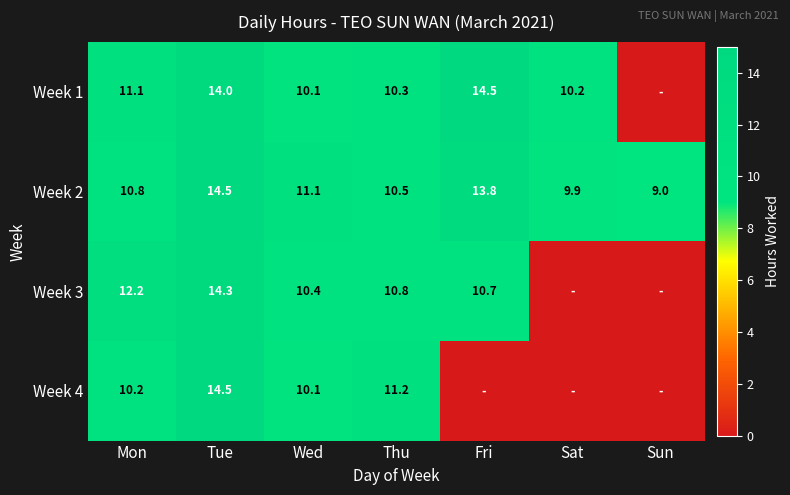

At which label does Week 2 reach its minimum?

Sun